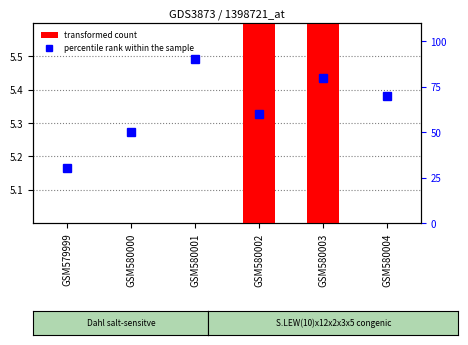

How many groups of bars are there?

6